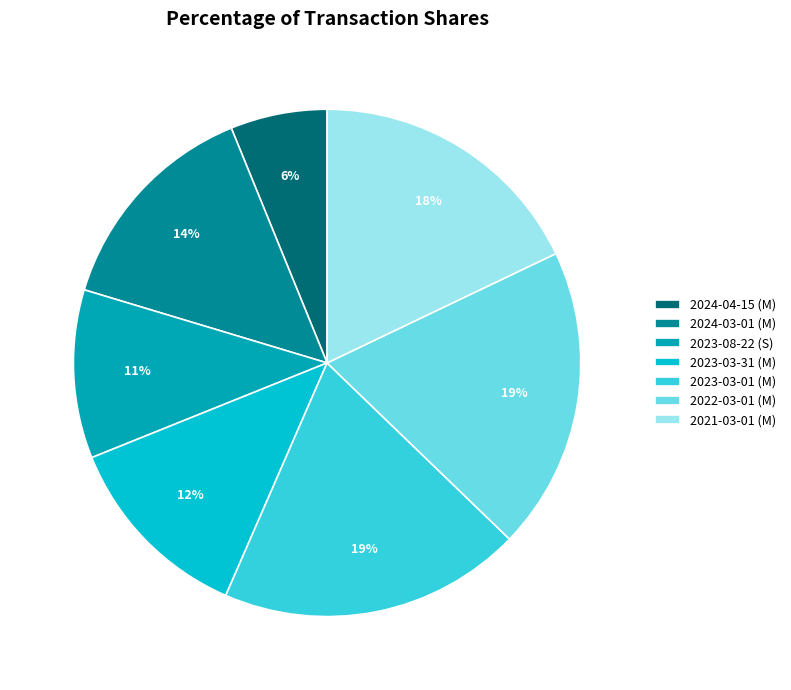

Which slice is the smallest?

2024-04-15 (M)